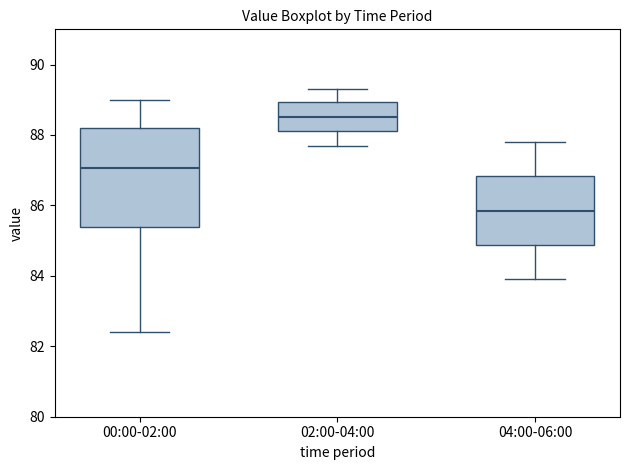

Comparing the boxes themselves (not the whiskers), which one is the tallest?

00:00-02:00